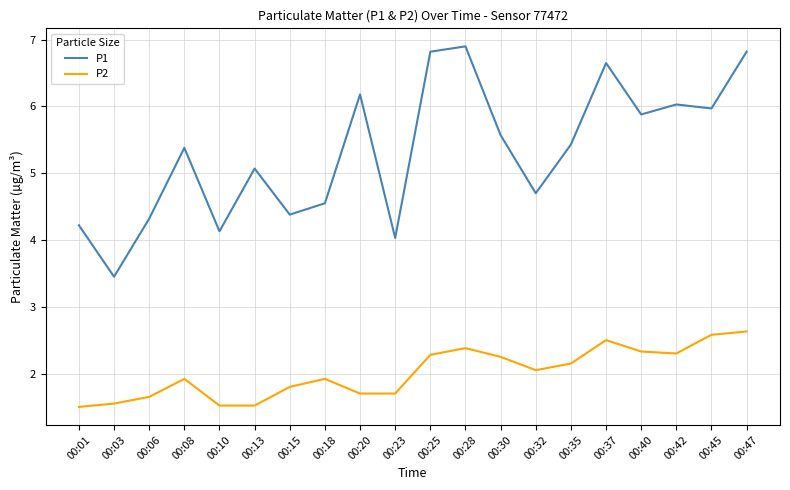

What is the highest value of the P2 series?

2.6